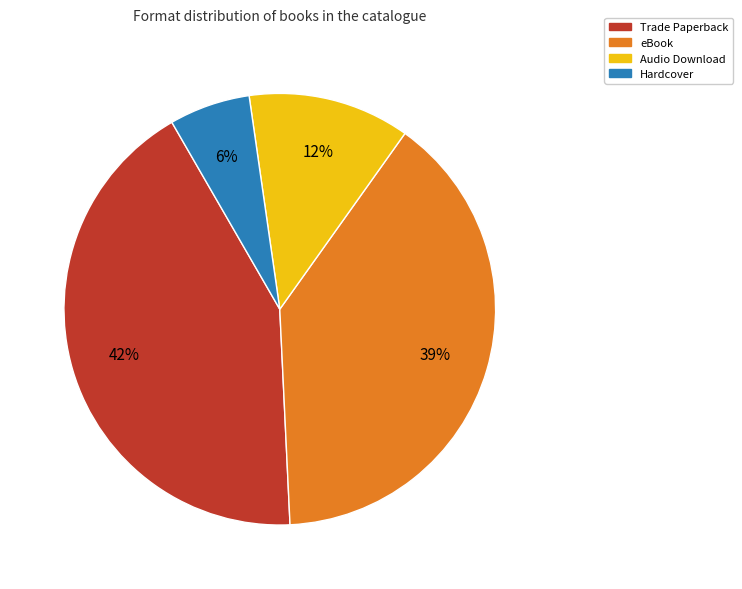

Which slice is the smallest?

Hardcover